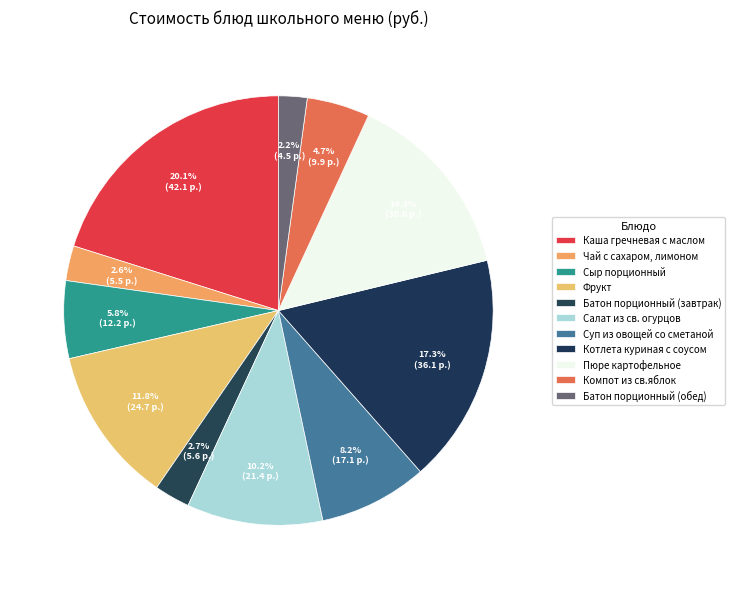

How many segments does this pie chart have?

11